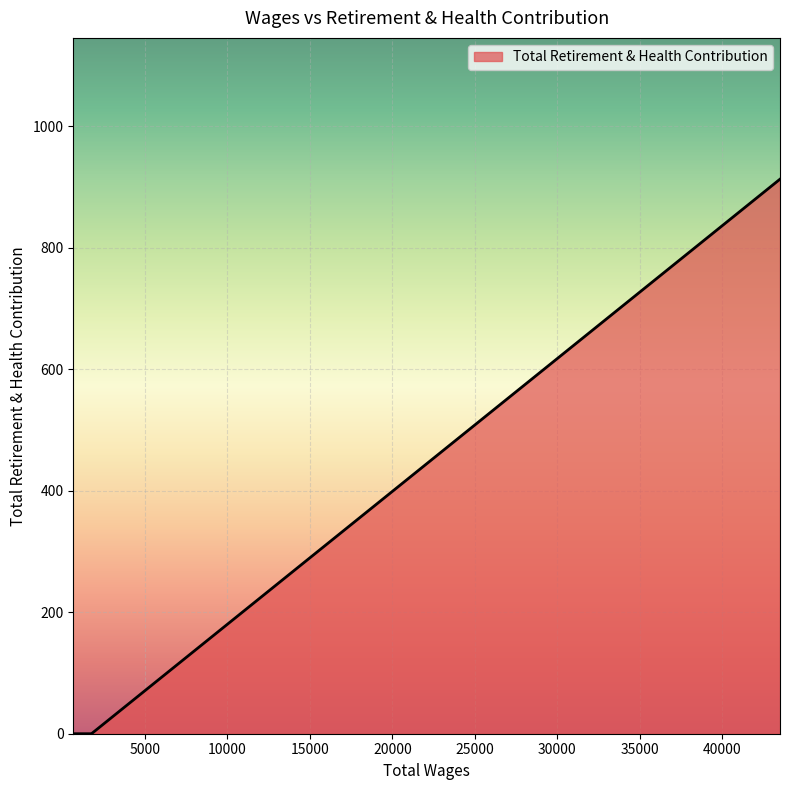

True or false: there are more than 1 points higher than both neighbors.

False